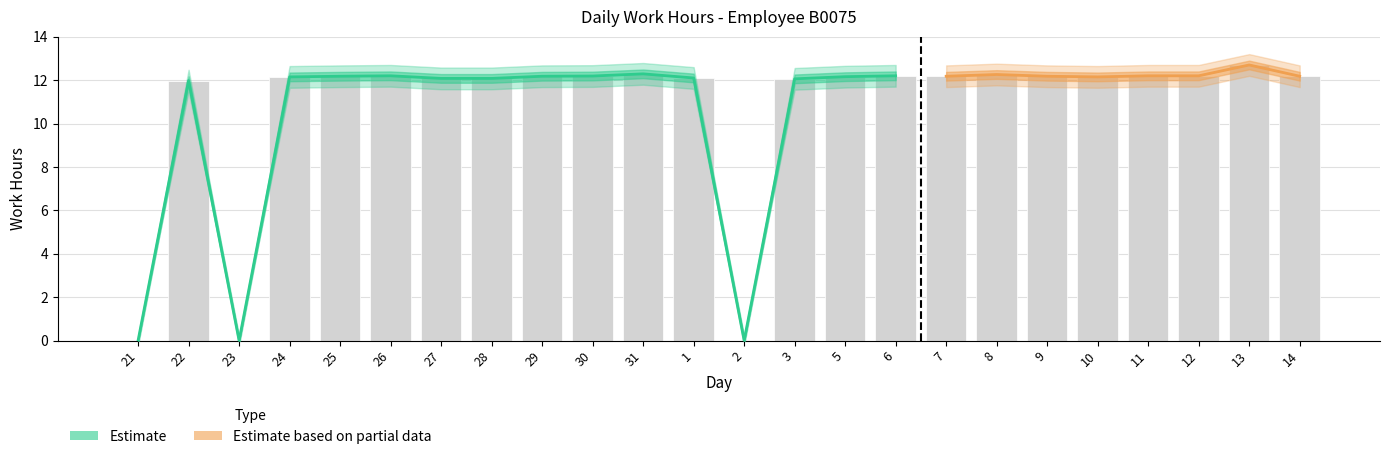

How many groups of bars are there?

24